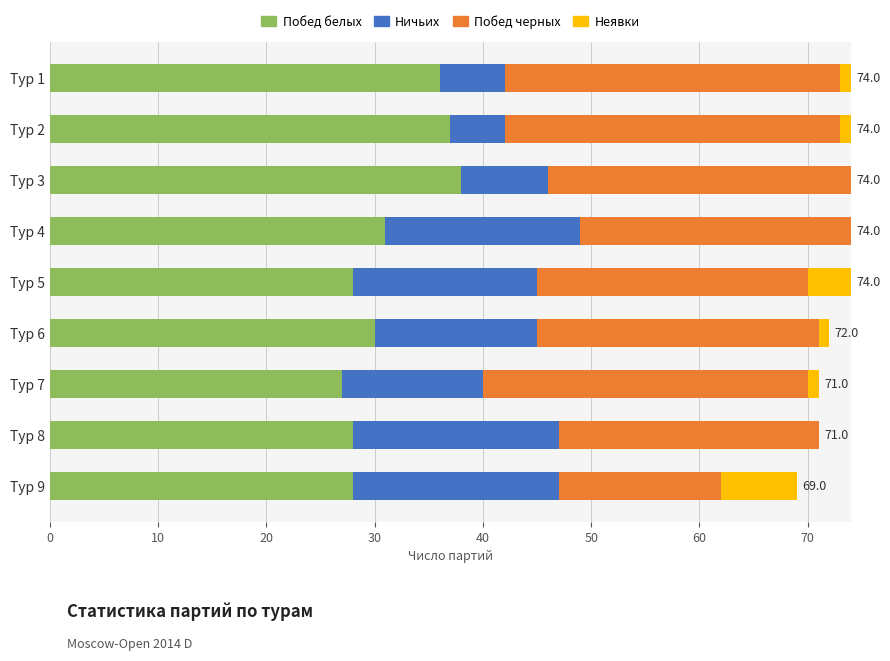

What are all the series names shown in the legend?

Побед белых, Ничьих, Побед черных, Неявки